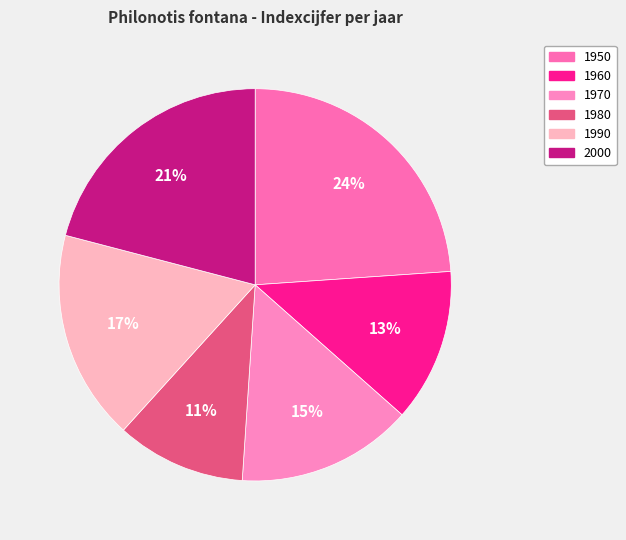

To the nearest percent, what is the difference between the largest and smallest slice percentages?

13%